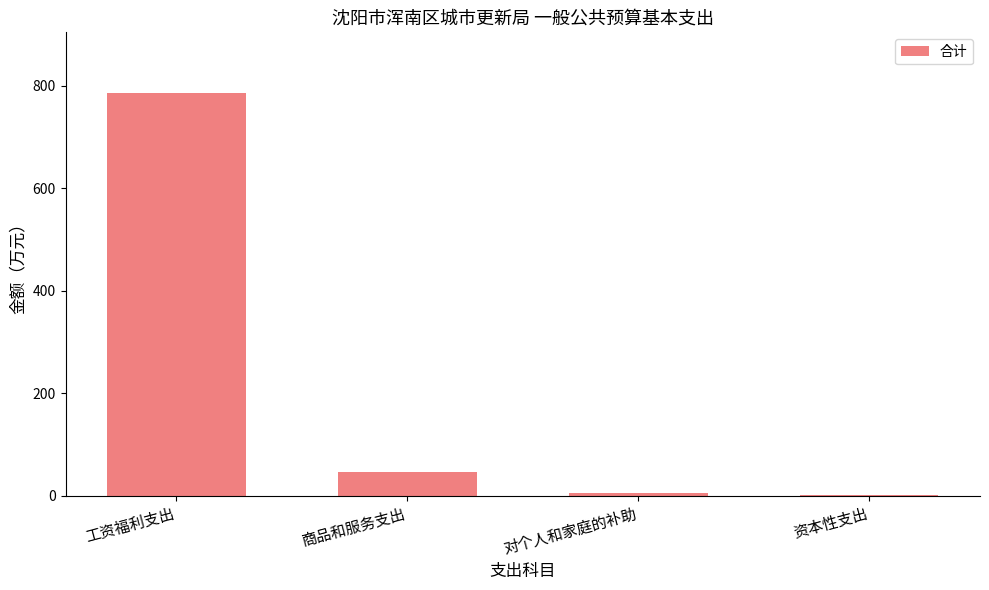

The value at 对个人和家庭的补助 is 6.0. True or false?

True